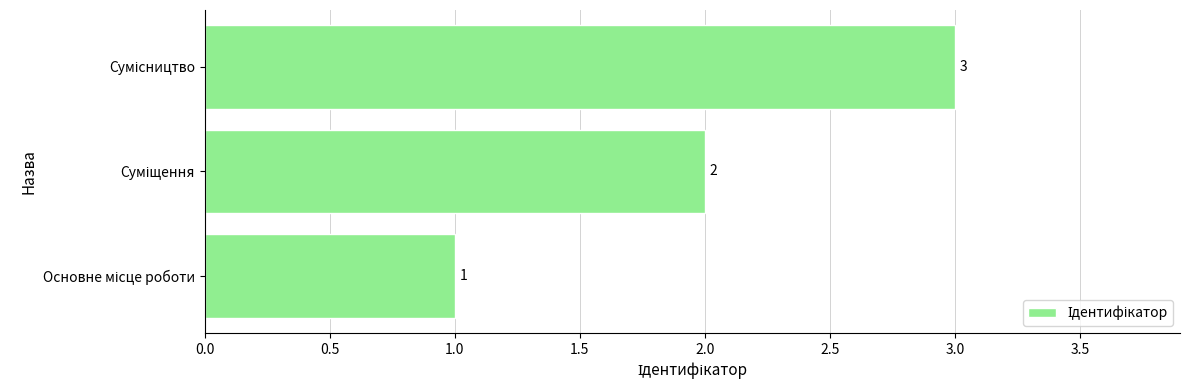

How many values are between 1 and 3?

3